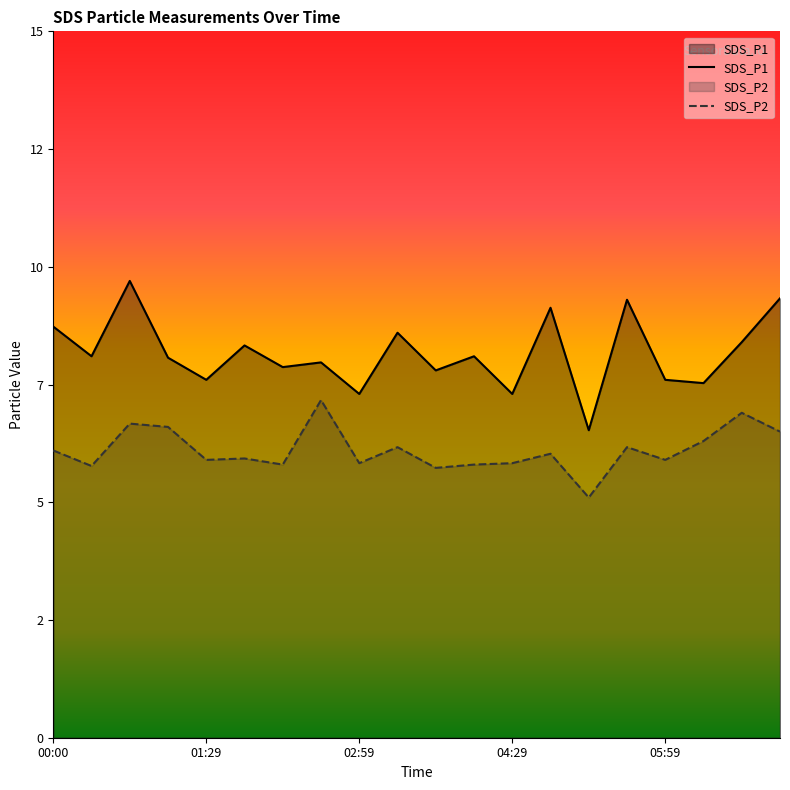

At which label does SDS_P1 first exceed 8?

00:00